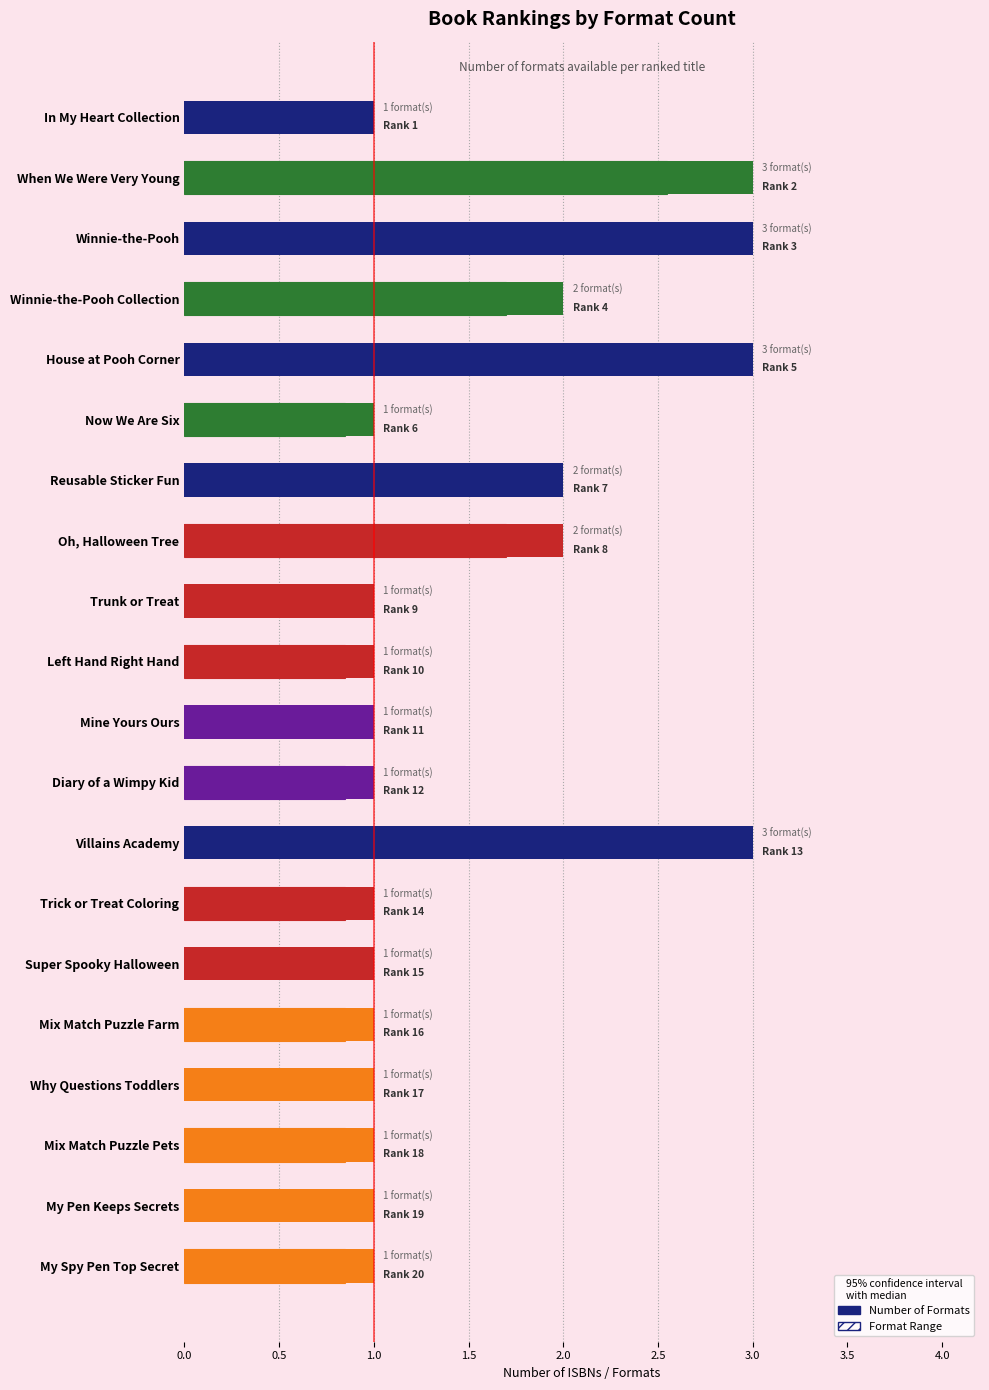

How many data points are above 1?

7